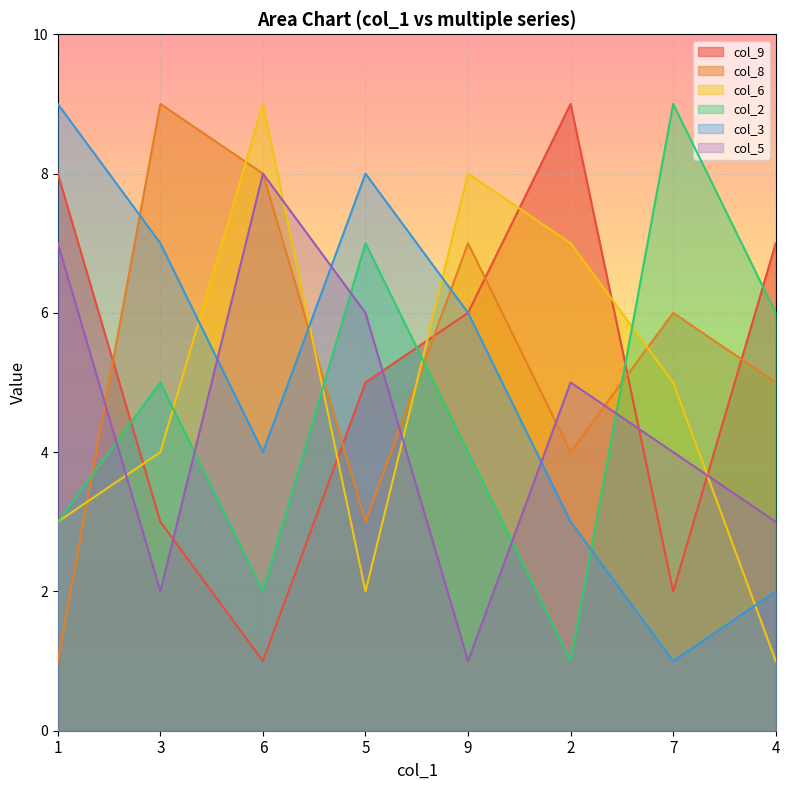

Reading right to left, extract all data points from this chart.

col_9: 7	2	9	6	5	1	3	8
col_8: 5	6	4	7	3	8	9	1
col_6: 1	5	7	8	2	9	4	3
col_2: 6	9	1	4	7	2	5	3
col_3: 2	1	3	6	8	4	7	9
col_5: 3	4	5	1	6	8	2	7